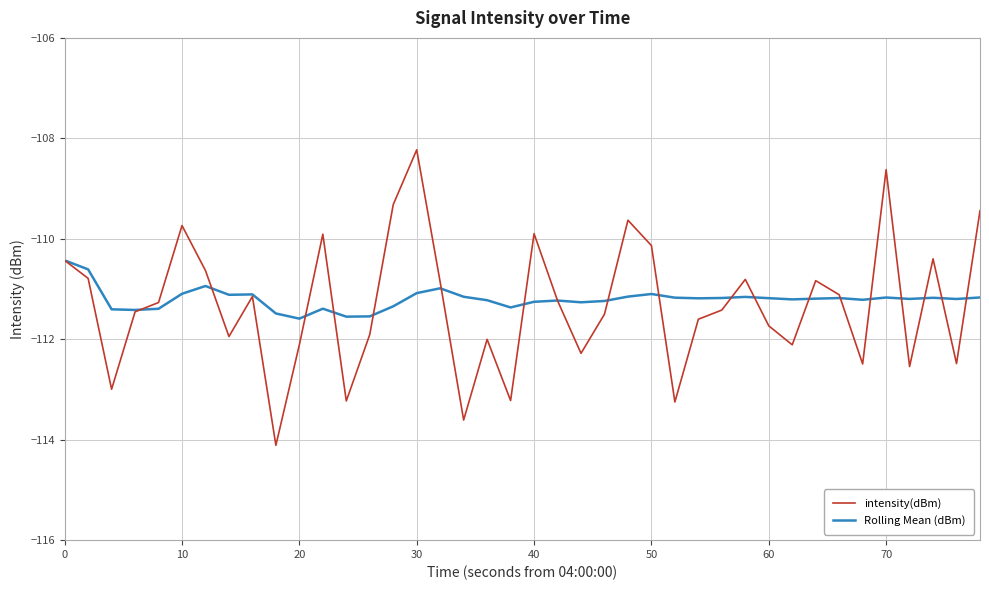

List the series in order of their peak value, lowest first.

Rolling Mean (dBm), intensity(dBm)